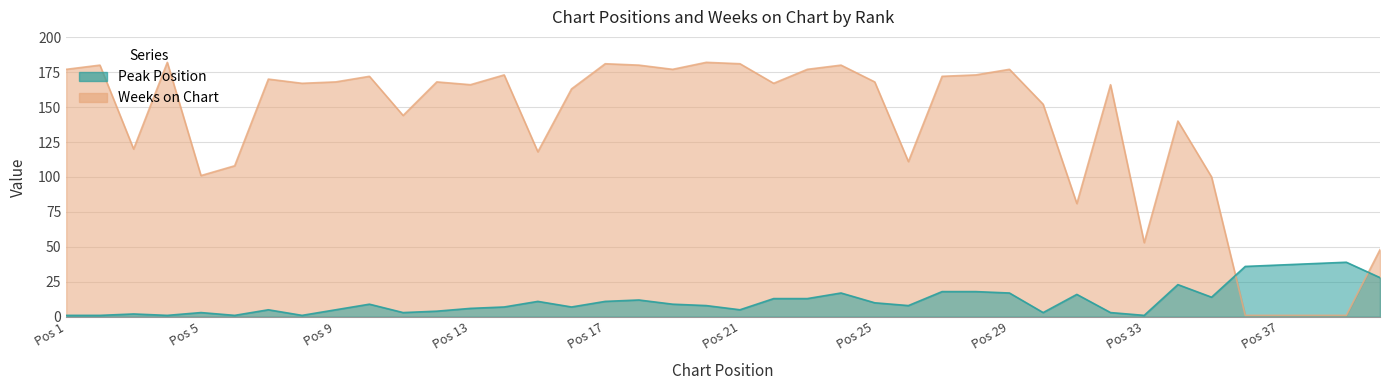

At how many categories does at least one series exceed 41?

36